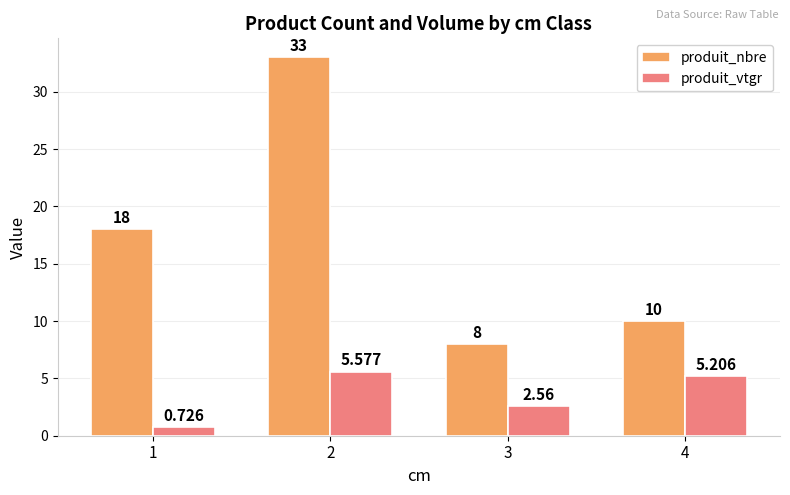

Is it true that produit_nbre equals 33.0 at 2?

True